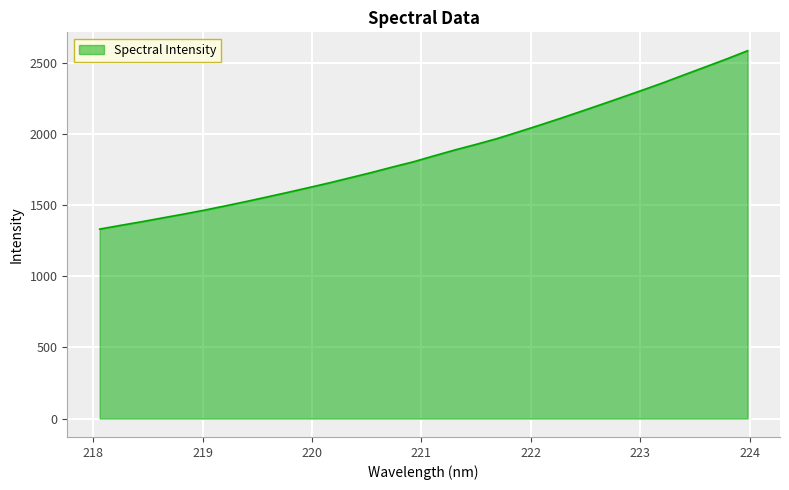

How many lines are shown in the chart?

1